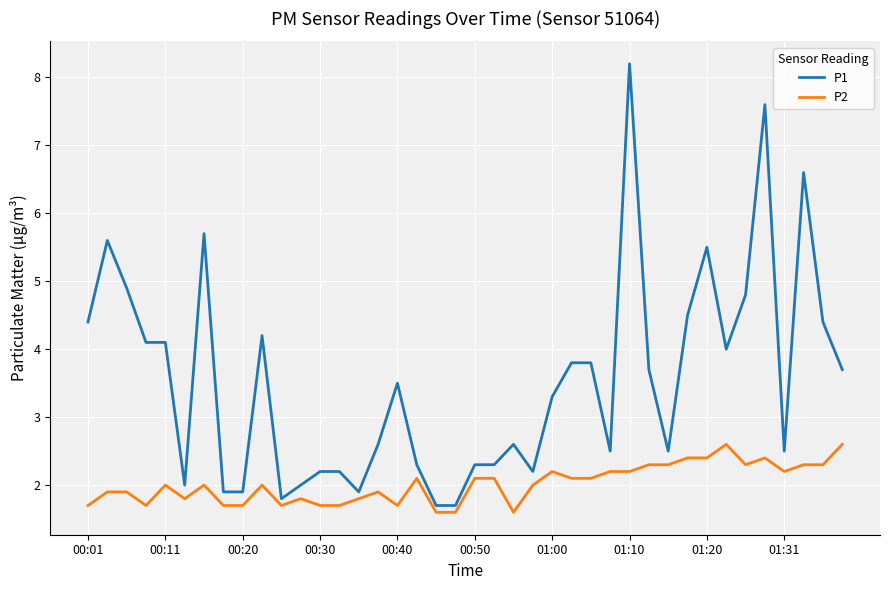

What is the maximum value for P1?

8.2